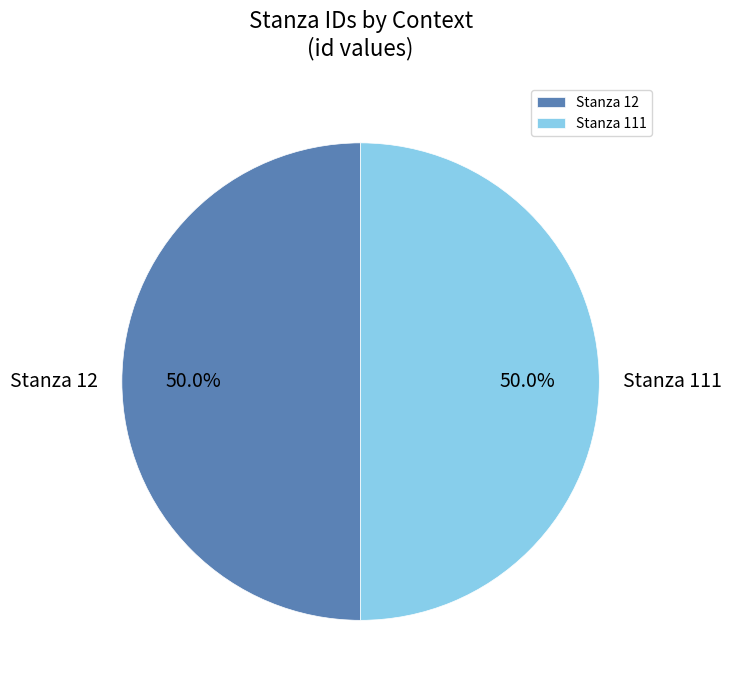

The Stanza 12 slice represents 62% of the pie. True or false?

False